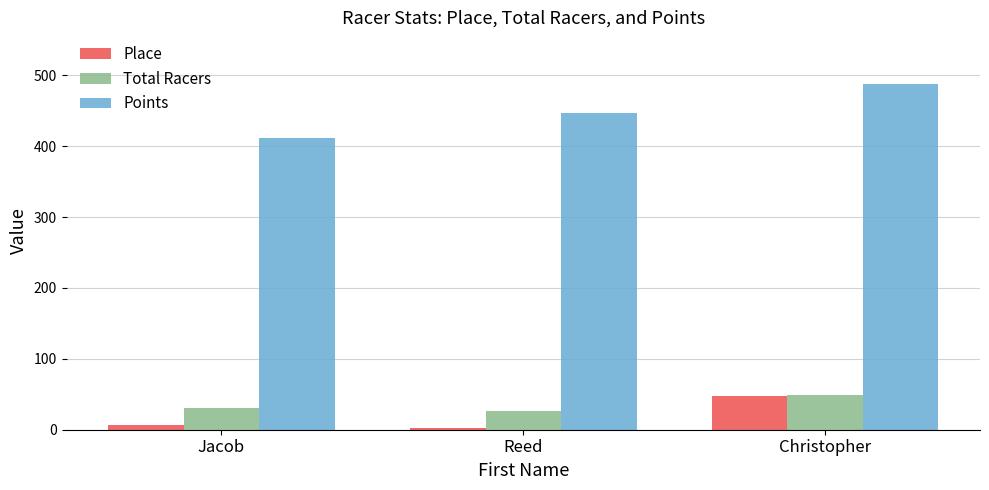

How many data points in Points are less than 447?

1